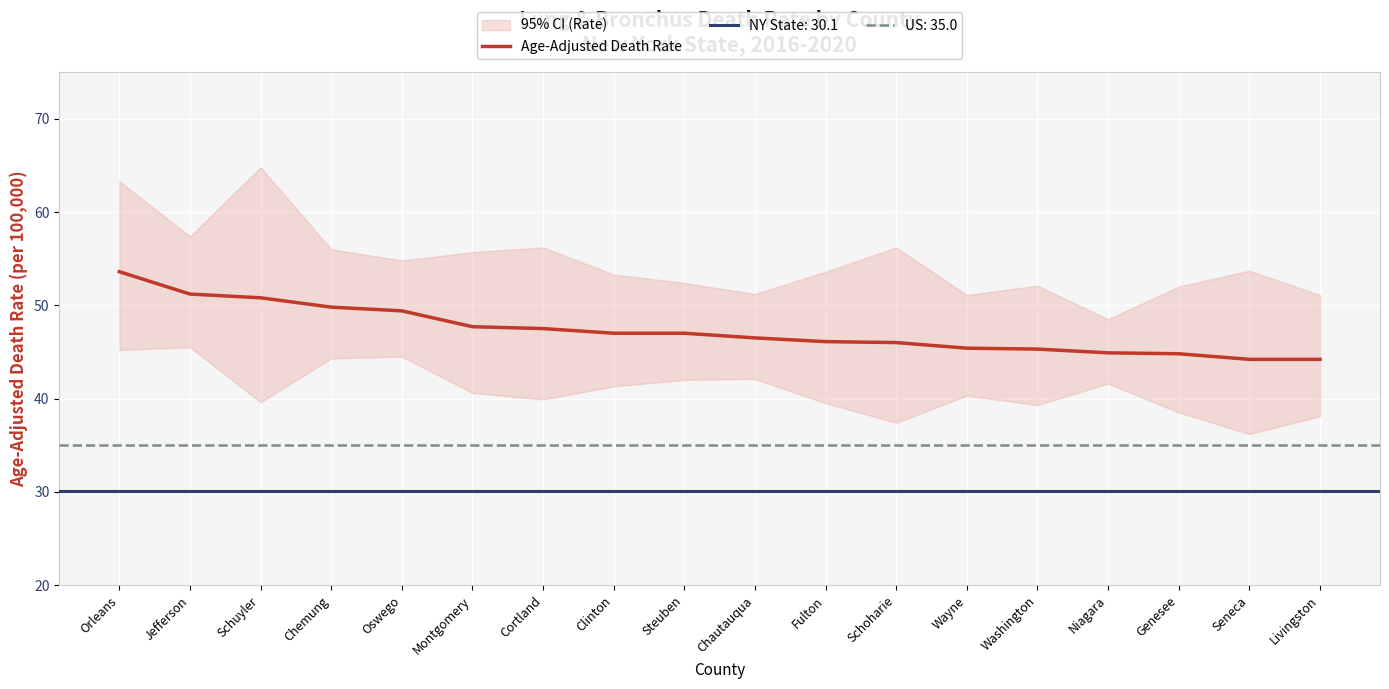

What position from the right is Oswego?

14